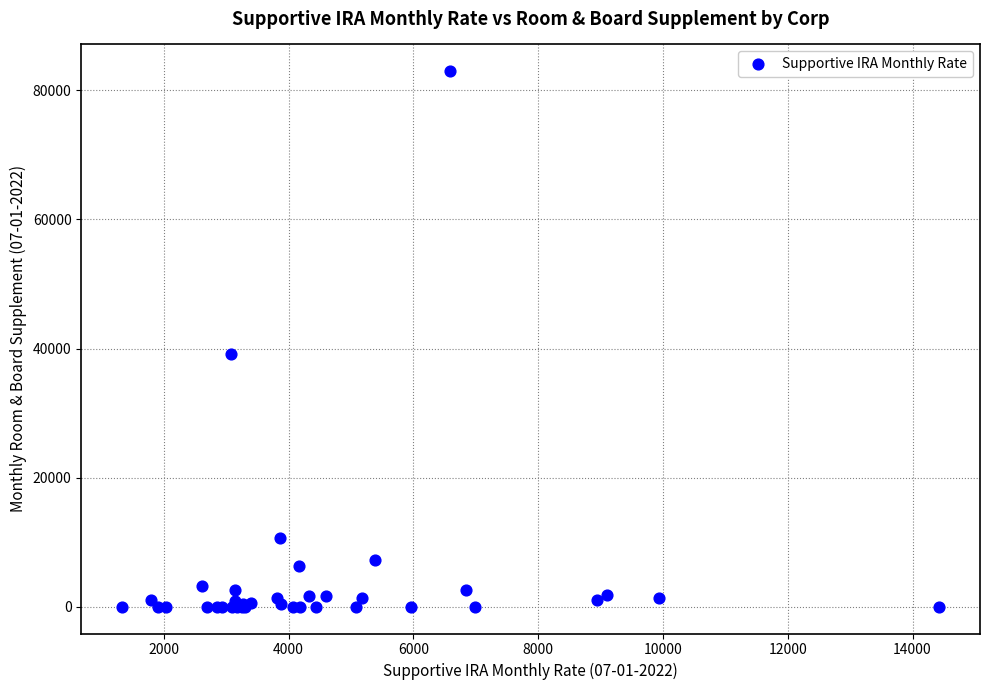

What Y value in the scatter plot is closest to 41477?

39083.2